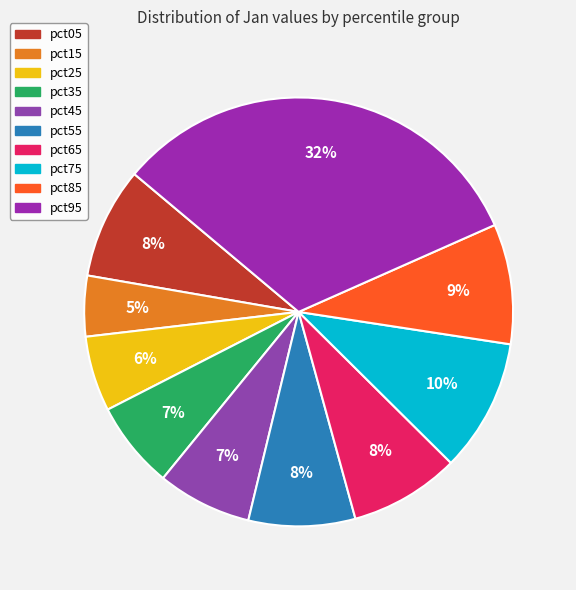

True or false: pct35 accounts for 7% of the total.

True